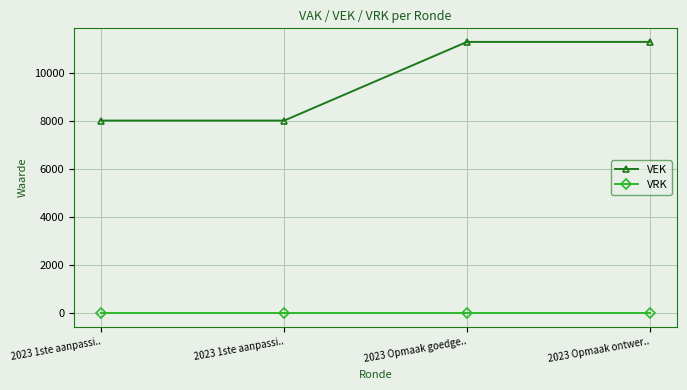

True or false: VRK and VEK cross at least once.

False